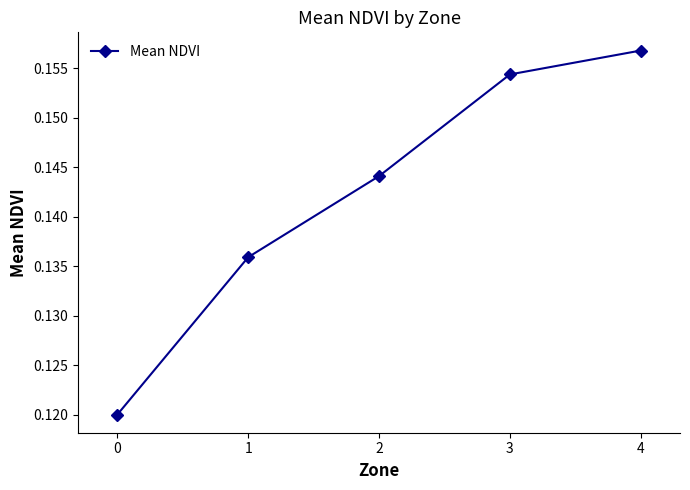

At which category does the chart reach its peak across all series?

4